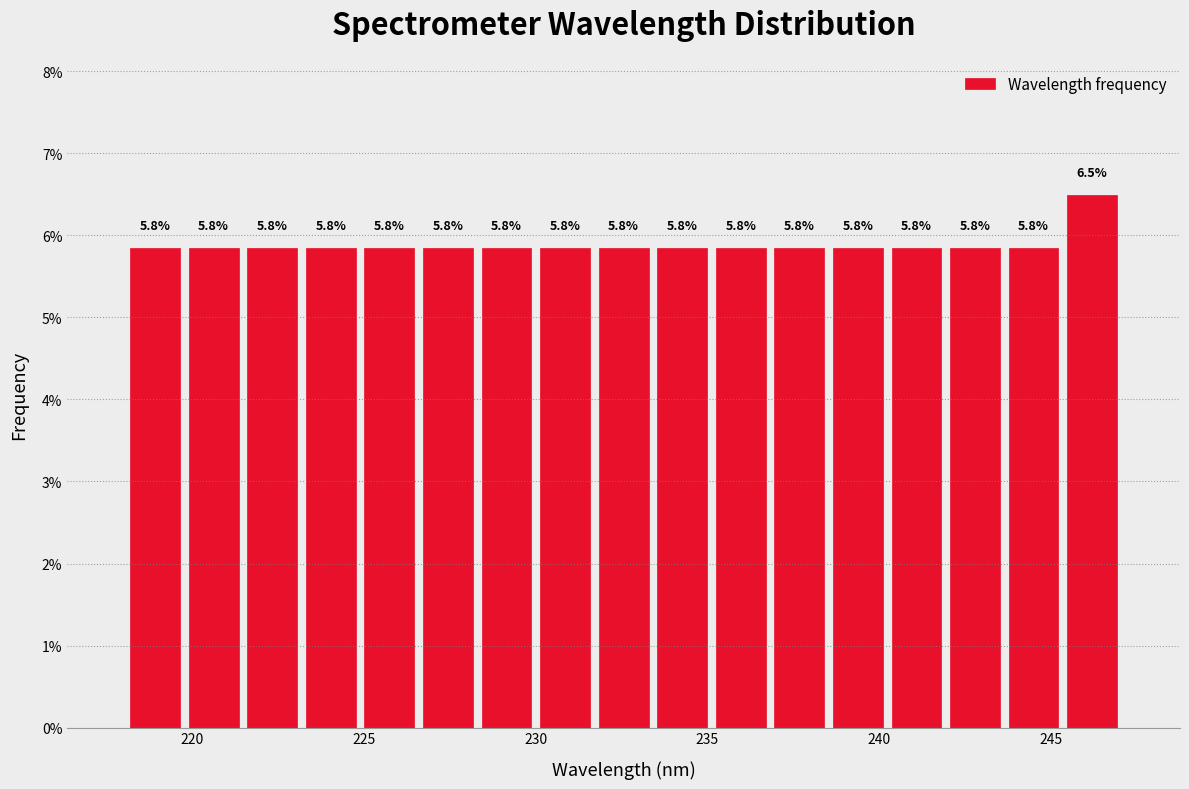

Around what value on the x-axis is the tallest bar? Give the approximate position of its centre, as read against the axis.

246.0